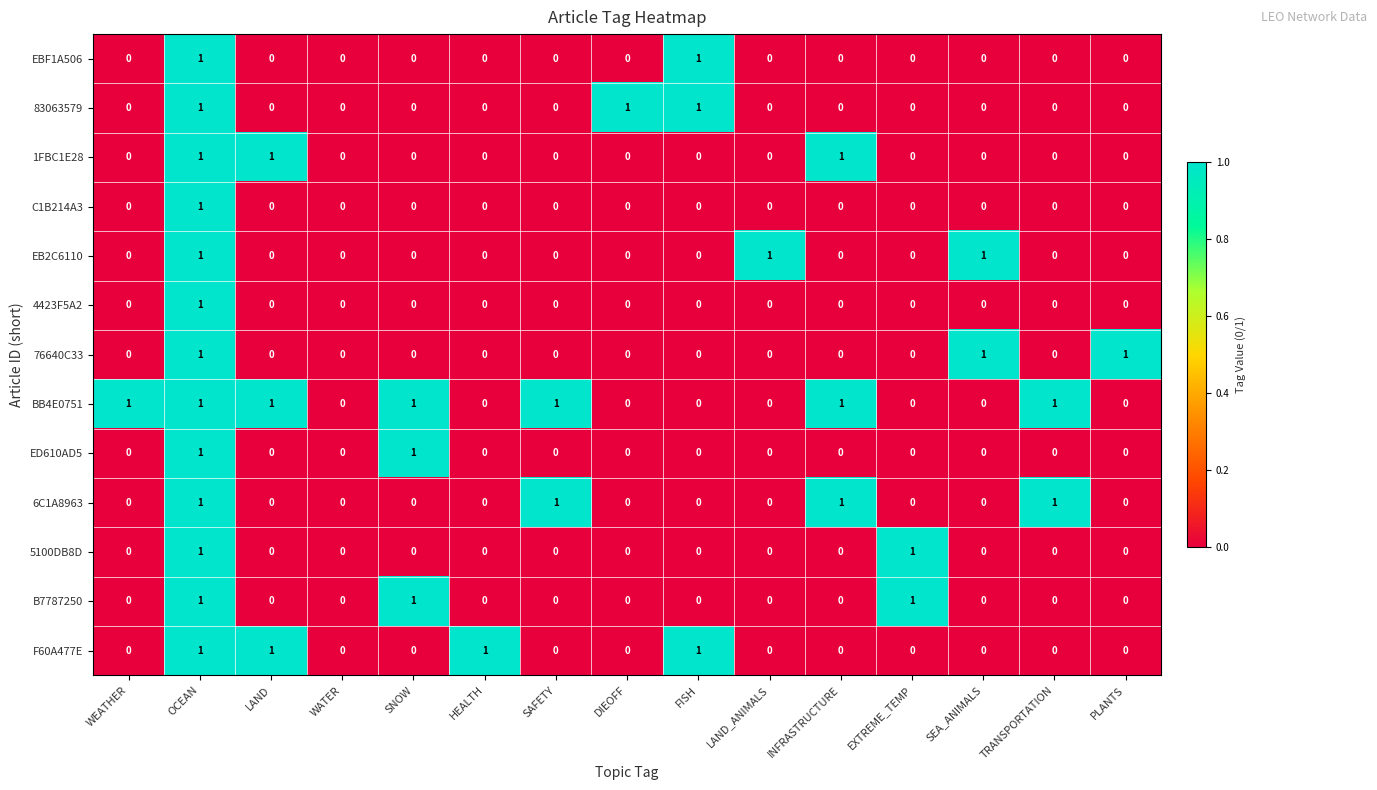

The EBF1A506 series shows 0 at HEALTH. True or false?

True